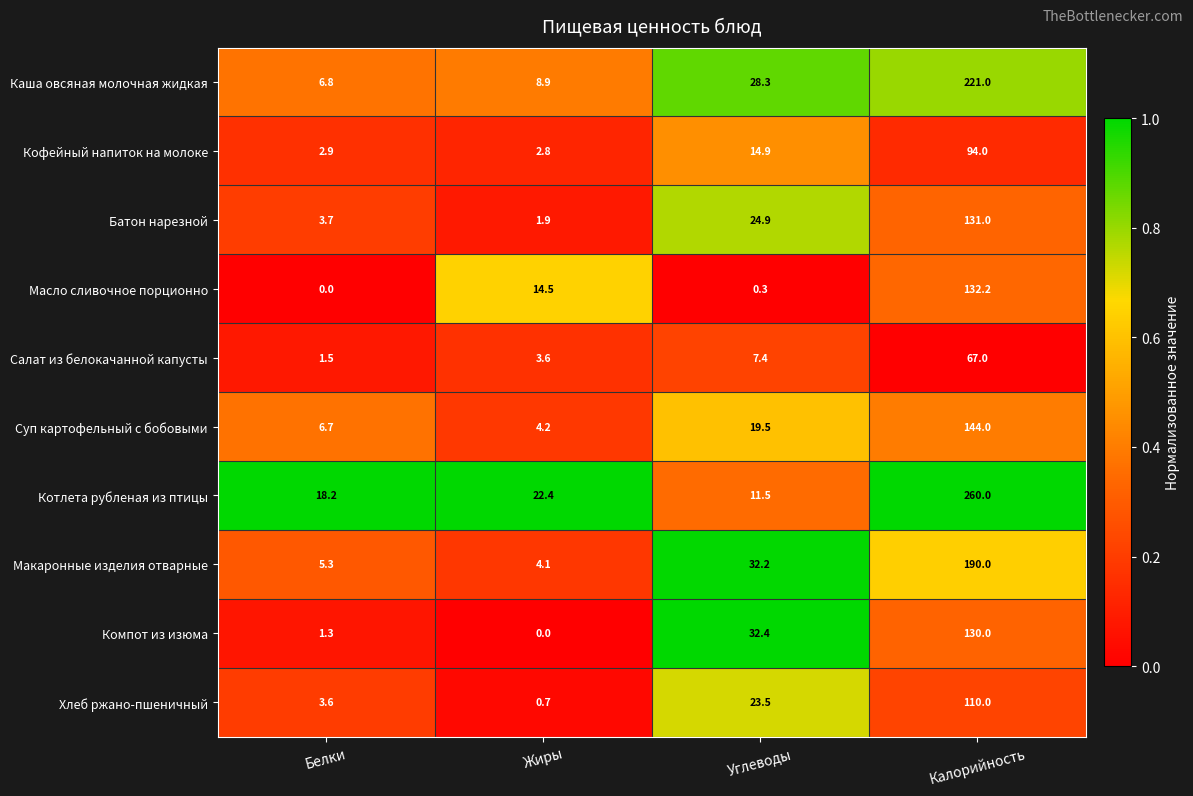

How many values in the Салат из белокачанной капусты series are below 7?

2